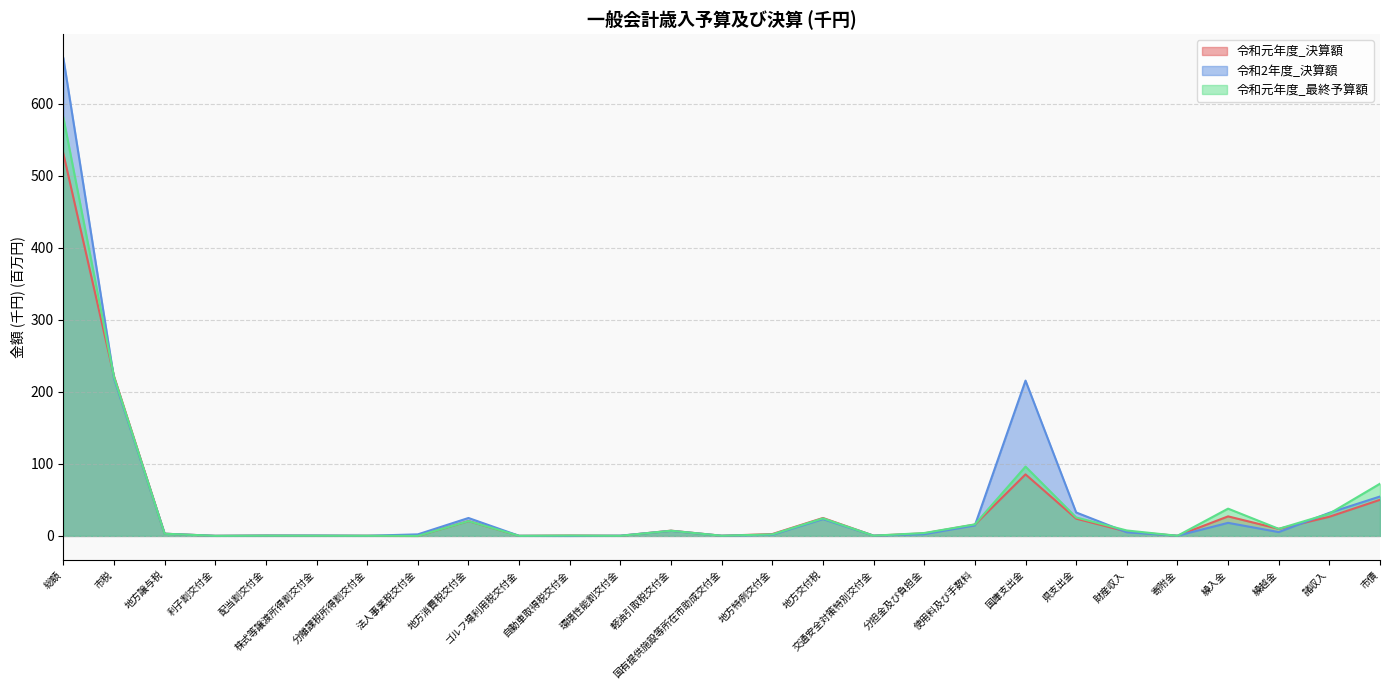

How many data points in 令和2年度_決算額 are above 3?

14